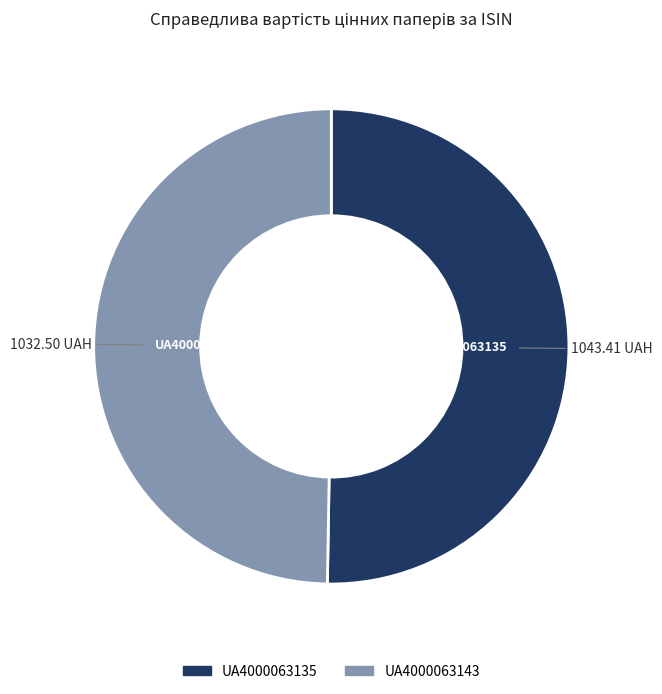

Rank the categories by value from highest to lowest.

UA4000063135, UA4000063143